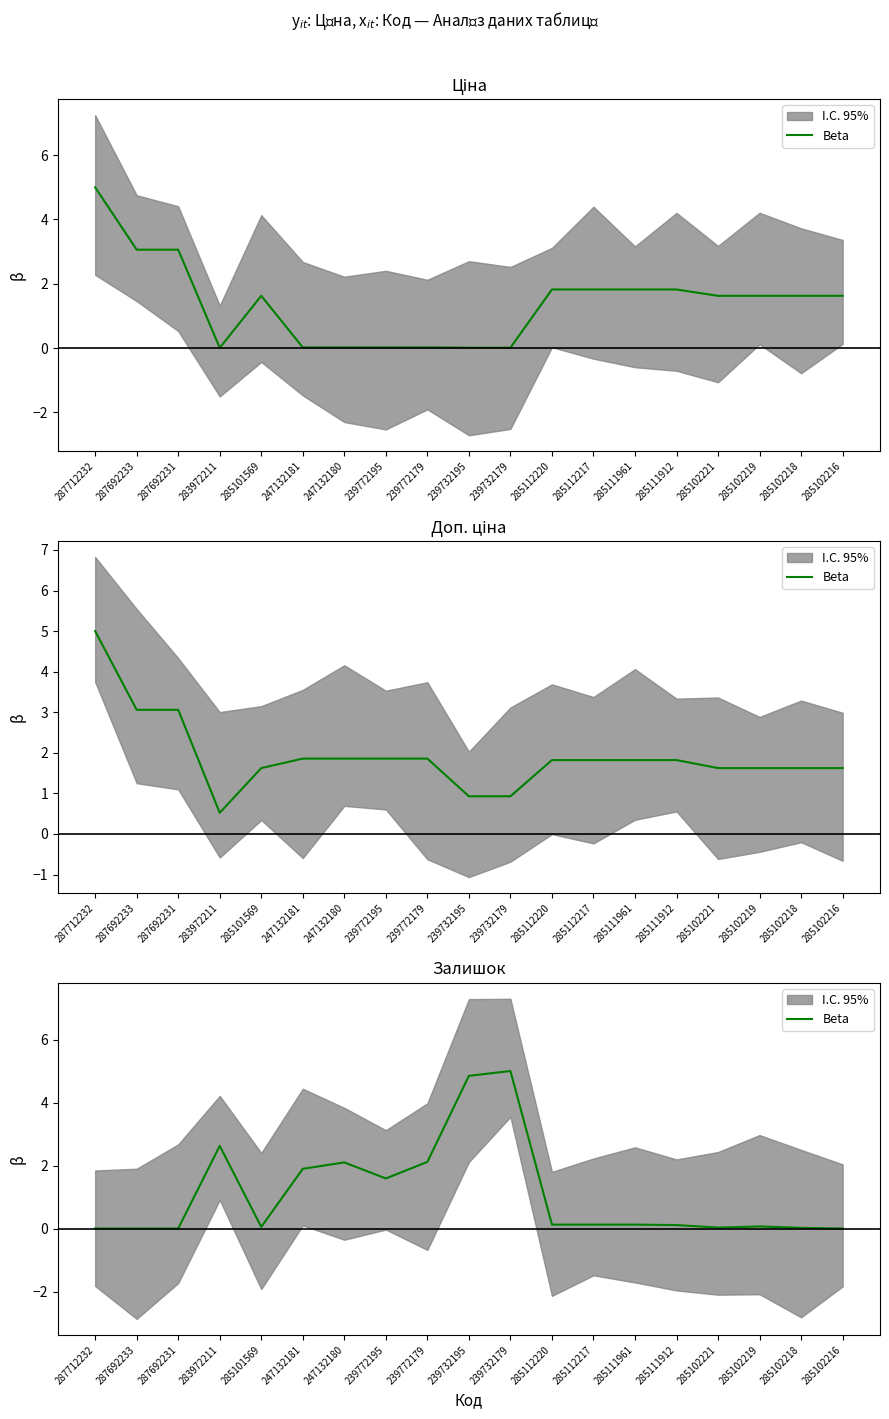

What position from the right is 285111912?

5